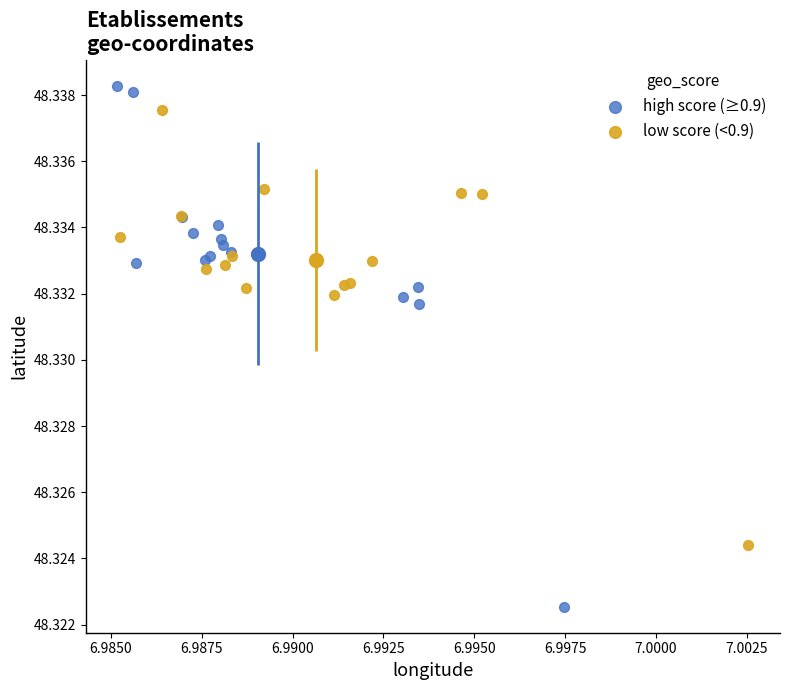

Which series has the largest Y range (max minus min)?

high score (≥0.9)